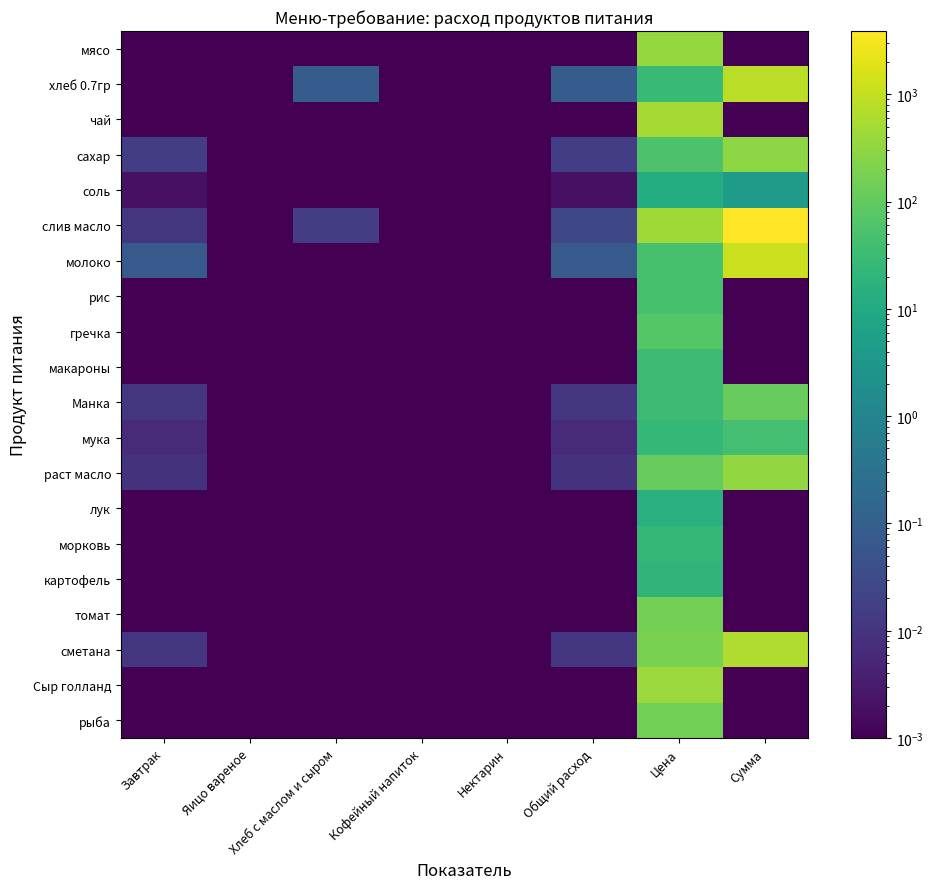

Count the number of data series in this chart.

20